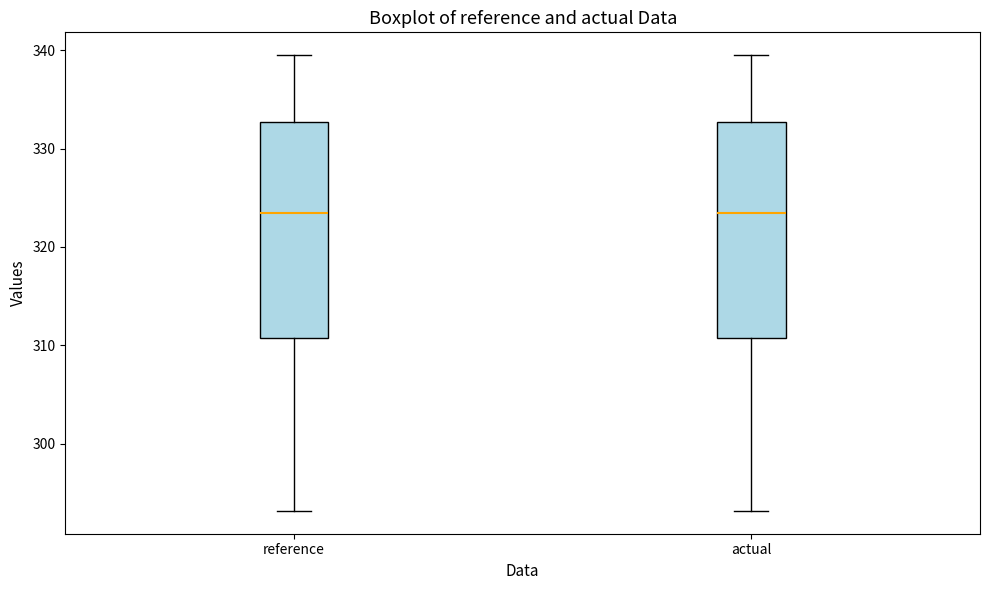

Reading left to right, read every box against the y-axis: the position of its median line, the range the box covers, and the ends of its whiskers. The values are not printed on the chart, so give them approximately, as read against the axis.

reference: median 323, box 311 to 333, whiskers 293 to 339
actual: median 323, box 311 to 333, whiskers 293 to 339